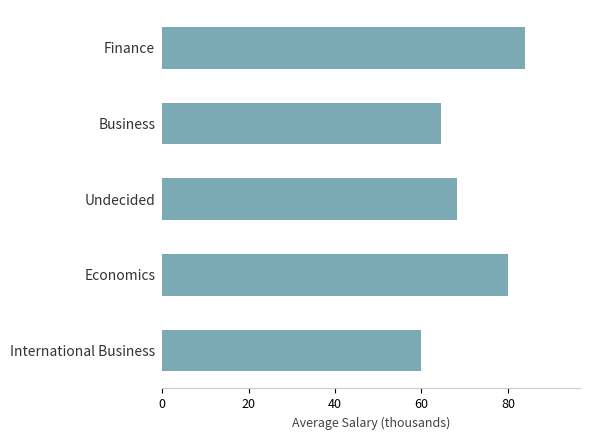

Which category has the lowest value across all series?

International Business